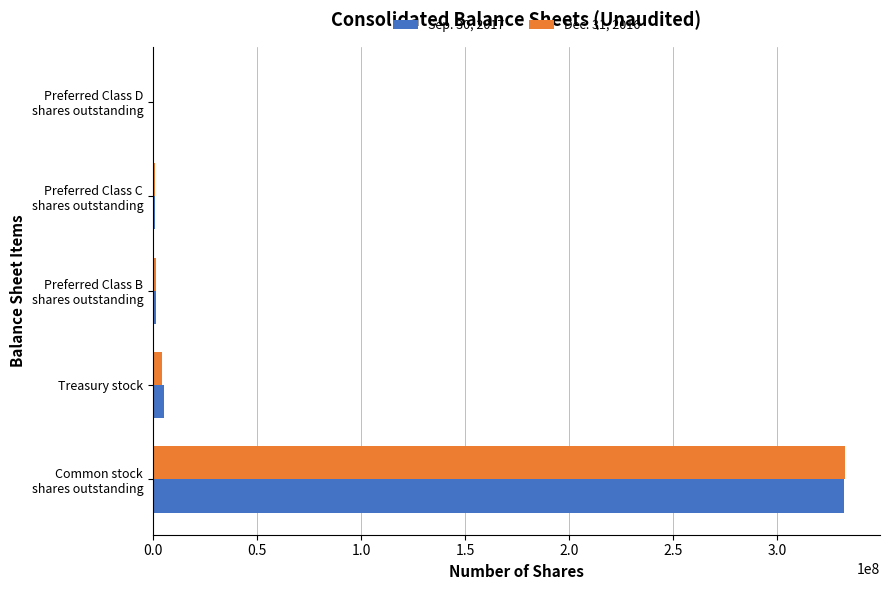

What is the greatest value displayed?

332752068